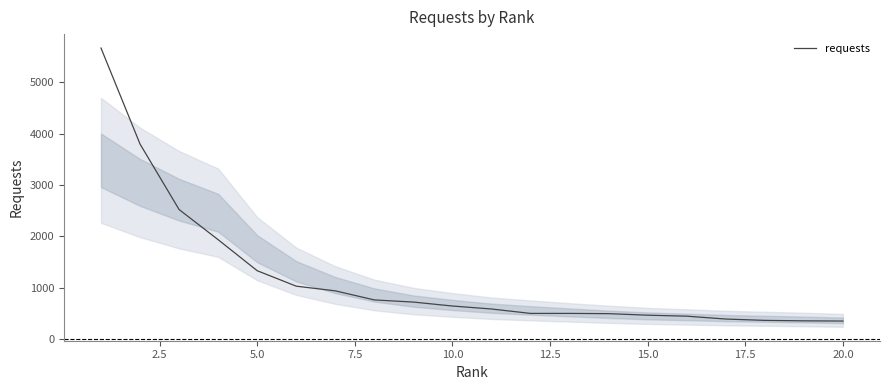

What is the difference between the maximum and minimum values?

5325